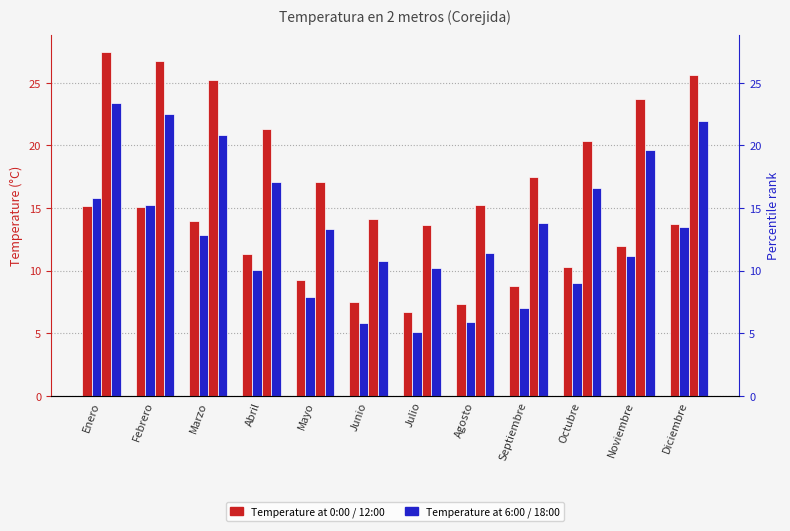

At how many categories does at least one series exceed 20?

7